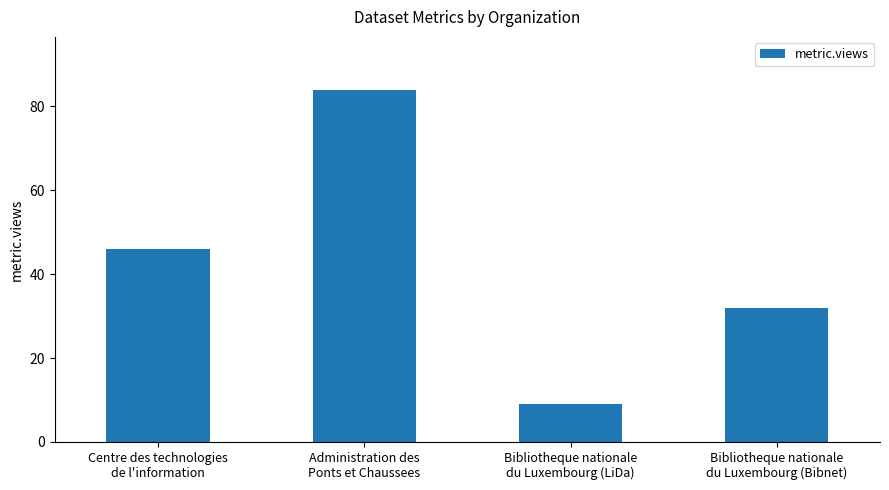

What is the difference between the values at Administration des
Ponts et Chaussees and Centre des technologies
de l'information?

38